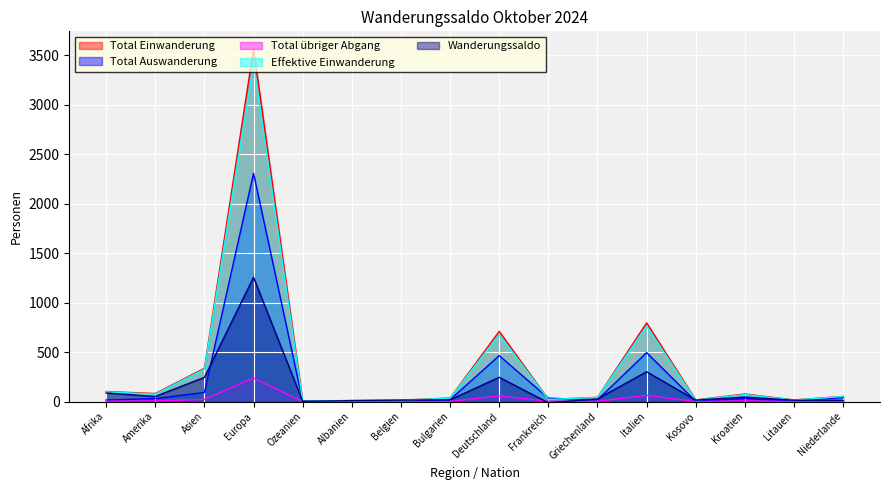

True or false: Total übriger Abgang and Effektive Einwanderung cross at least once.

False